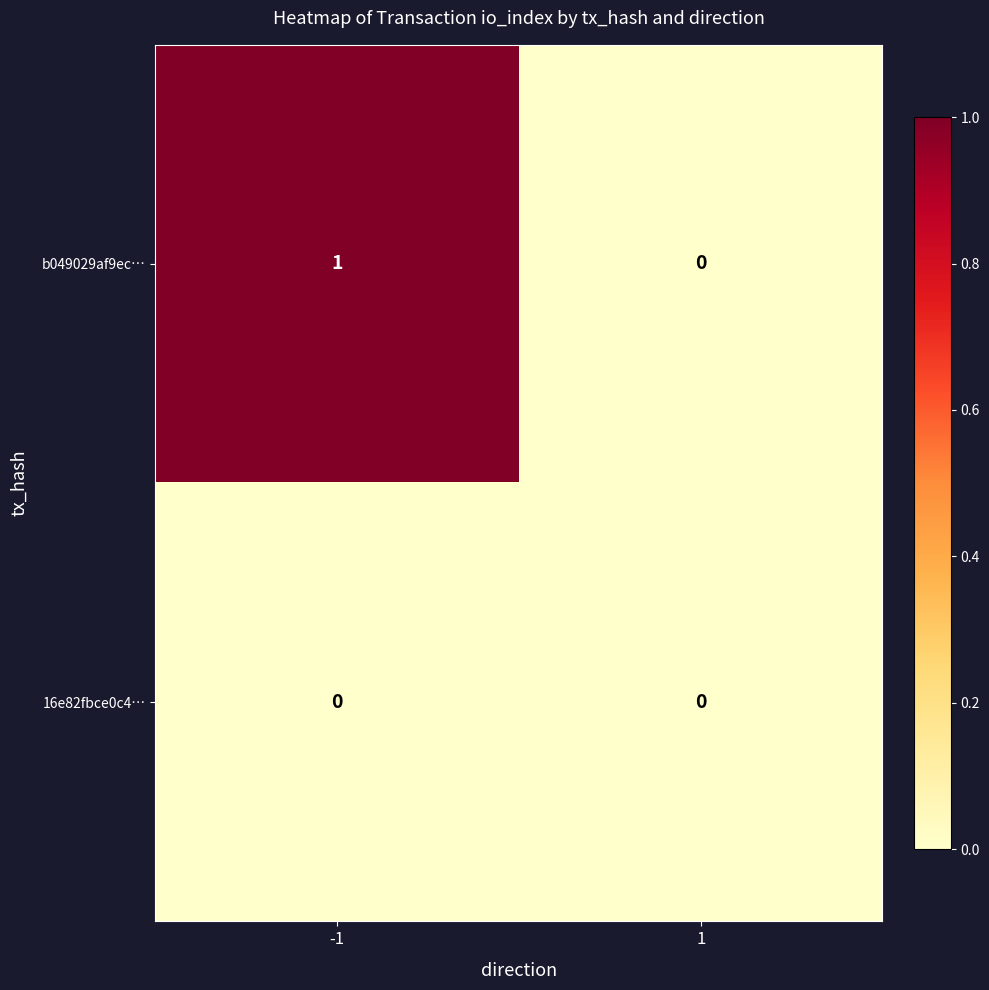

How many series are shown in this chart?

2